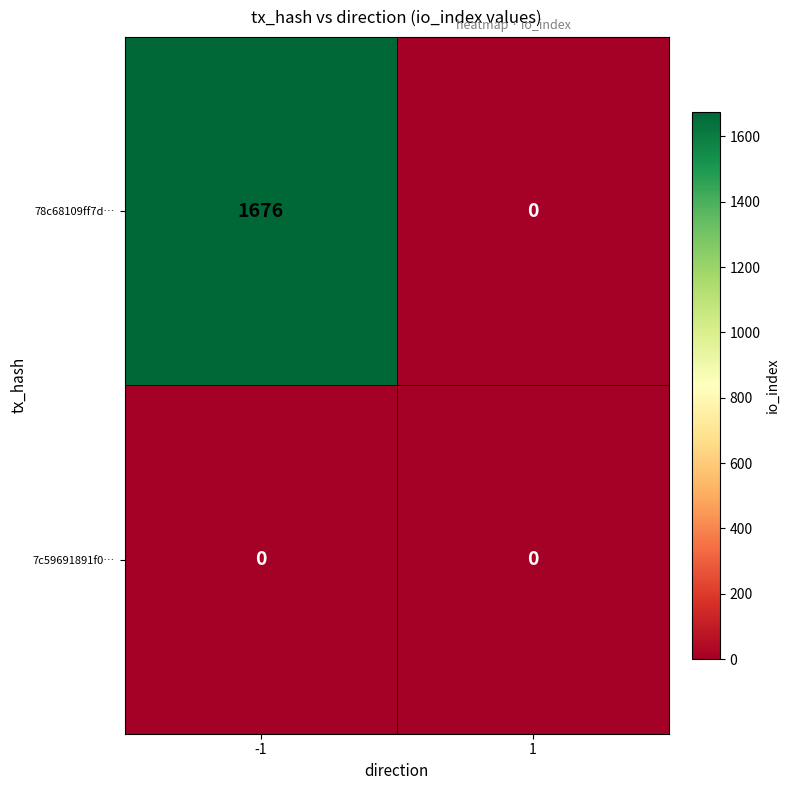

Which series changed the most between -1 and 1?

78c68109ff7d…